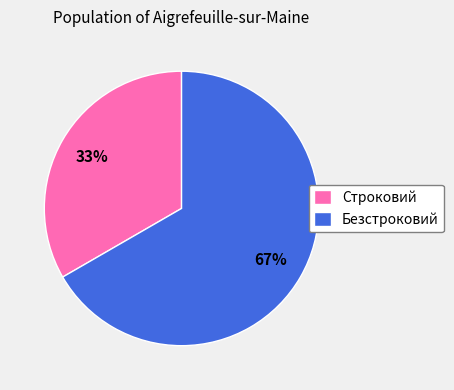

Do Безстроковий and Строковий together represent more than half of the pie?

Yes